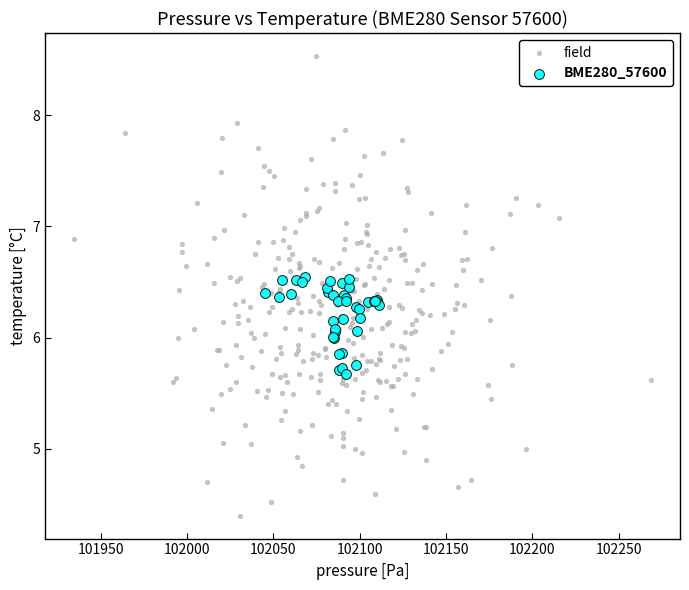

Which series contains the highest Y value?

field